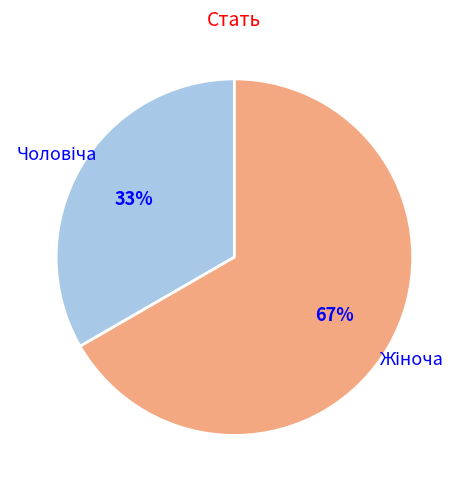

Count the number of slices in the pie.

2